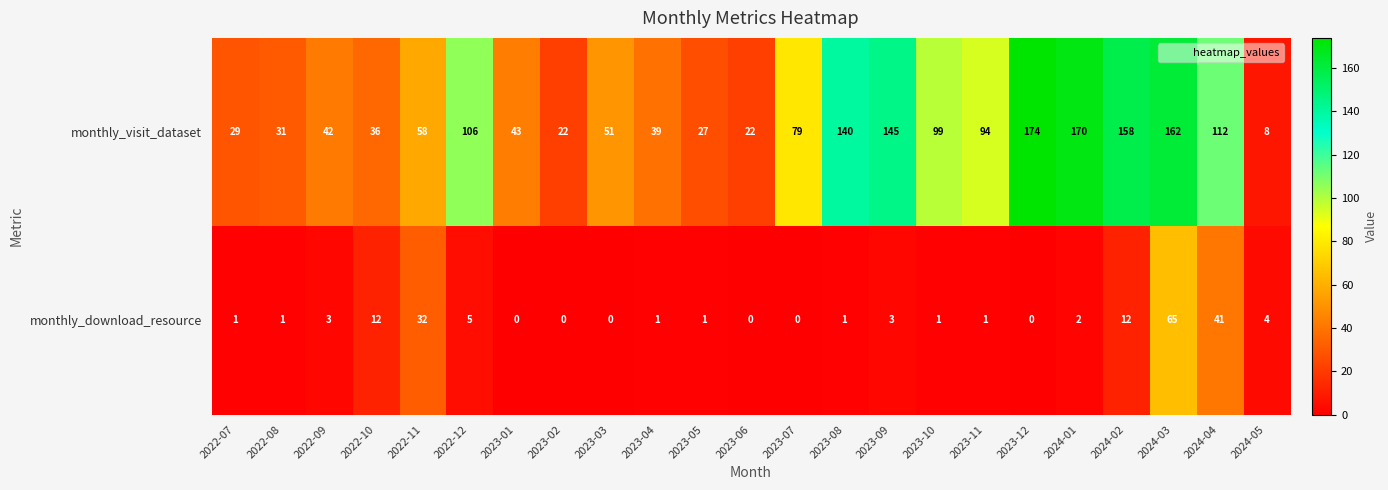

What is the sum of all monthly_download_resource values?

186